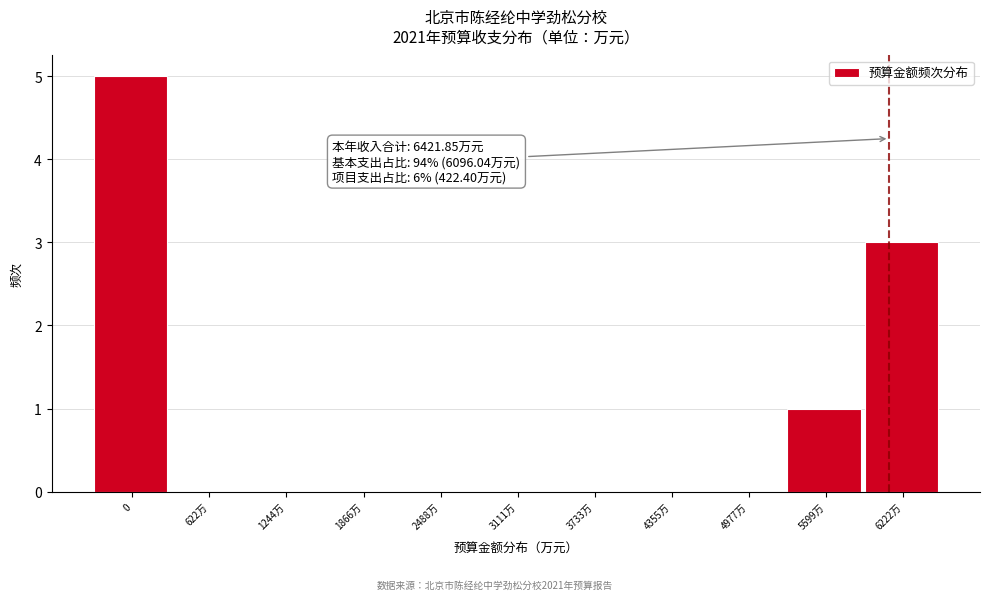

Reading left to right, what are all the values shown in this chart?

0=5	622万=0	1244万=0	1866万=0	2488万=0	3111万=0	3733万=0	4355万=0	4977万=0	5599万=1	6222万=3